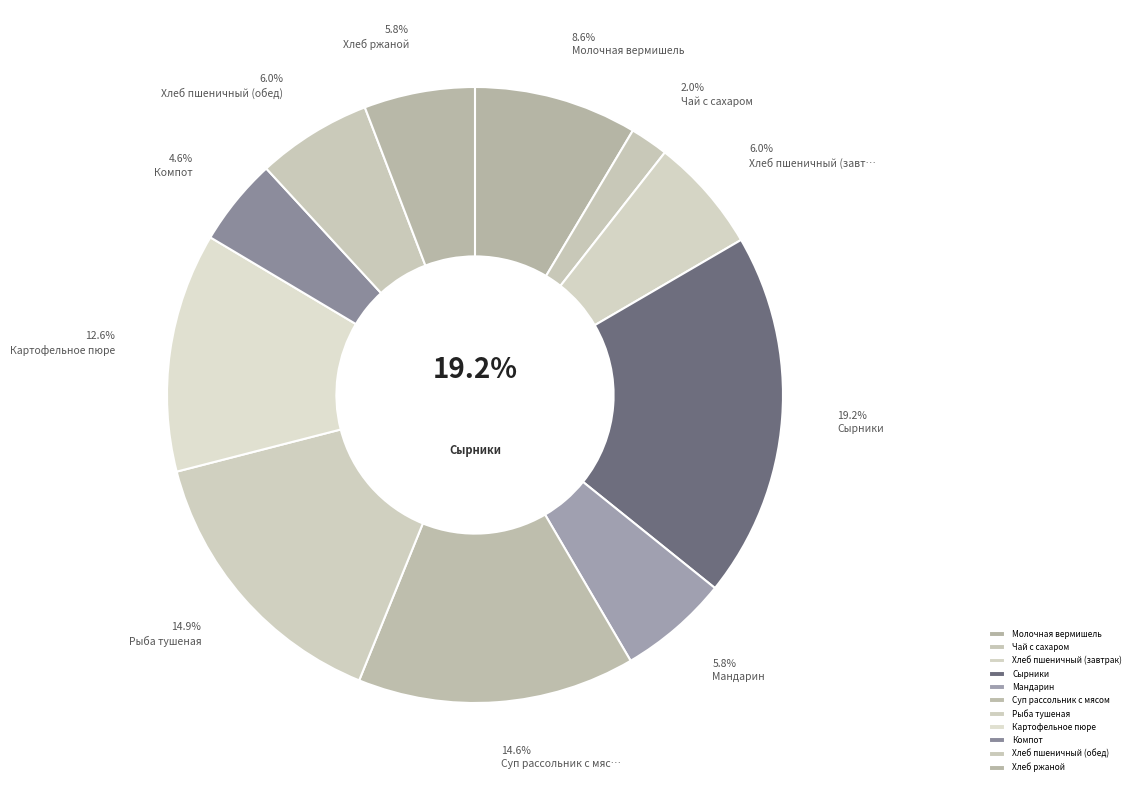

Is there any slice that represents more than half of the pie?

No